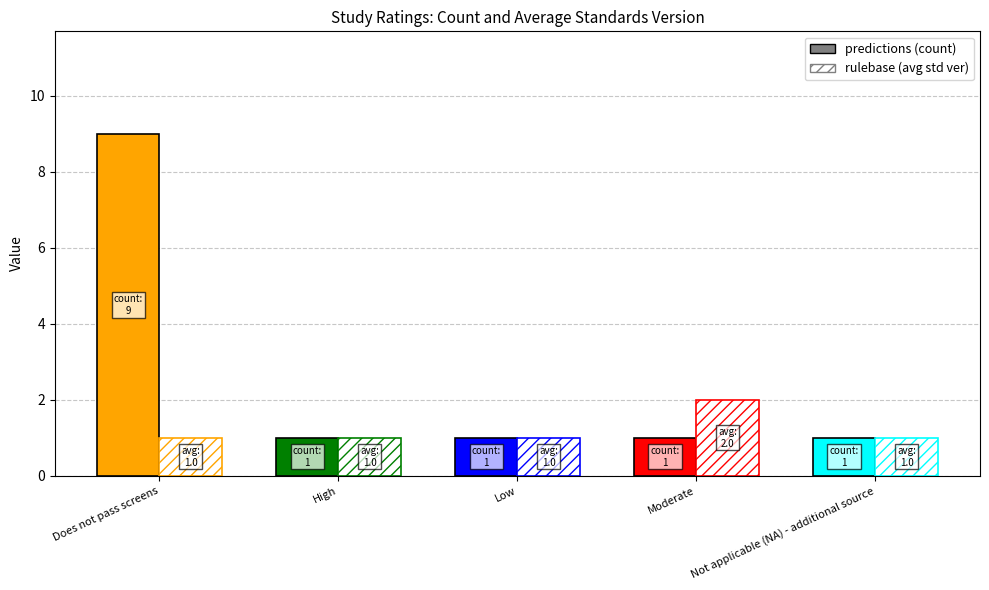

Reading left to right, list all the values displayed in this chart.

Count: Does not pass screens=9	High=1	Low=1	Moderate=1	Not applicable (NA) - additional source=1
Avg Standards Version: Does not pass screens=1	High=1	Low=1	Moderate=2	Not applicable (NA) - additional source=1